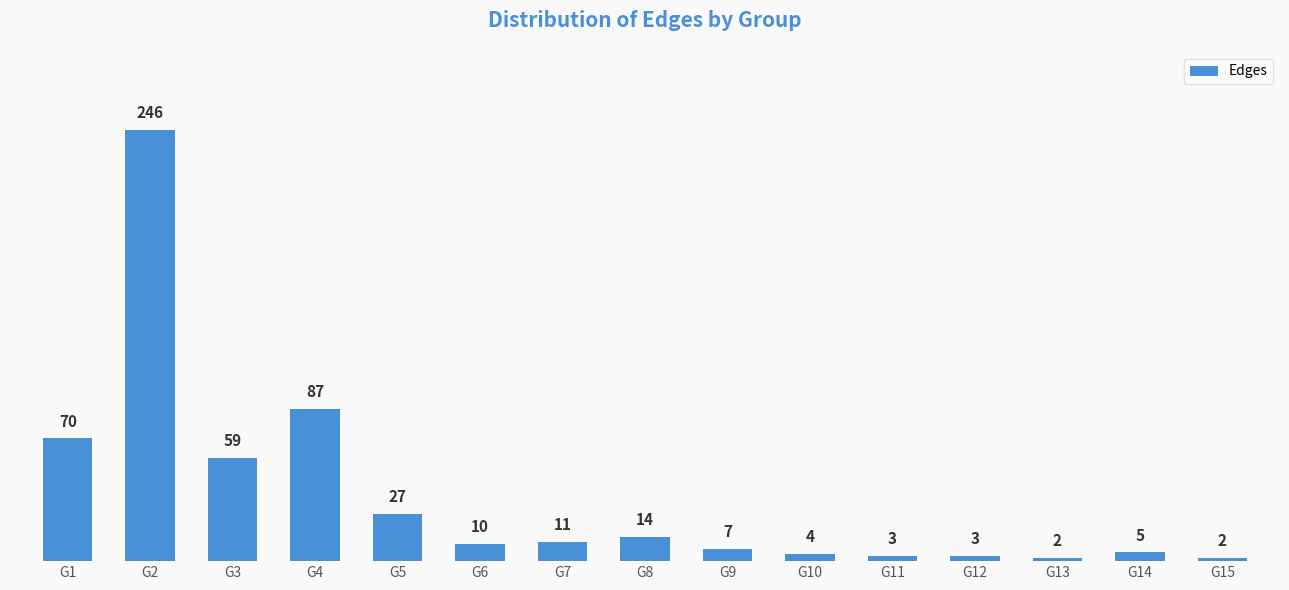

How many distinct data groups are displayed?

1